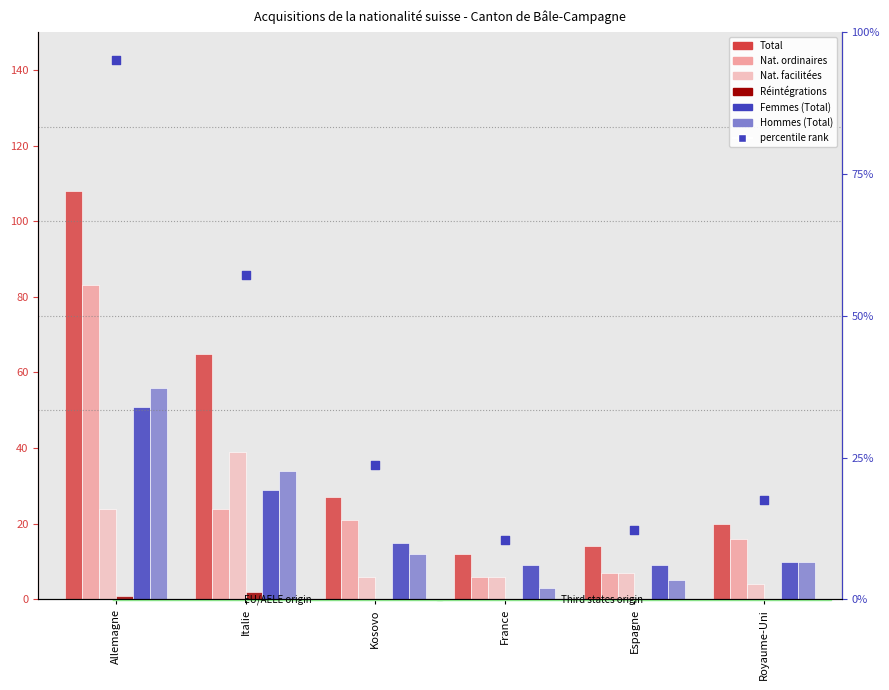

At how many categories does at least one series exceed 101?

1